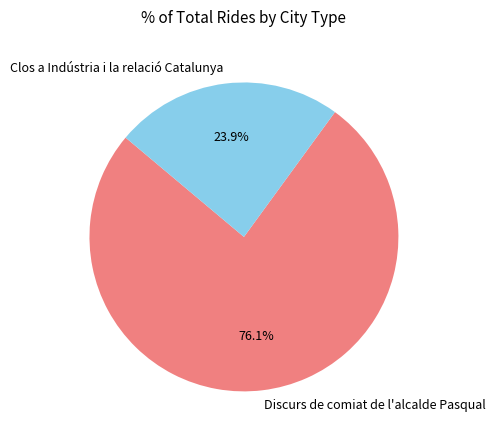

Rank the categories by value from lowest to highest.

Clos a Indústria i la relació Catalunya, Discurs de comiat de l'alcalde Pasqual